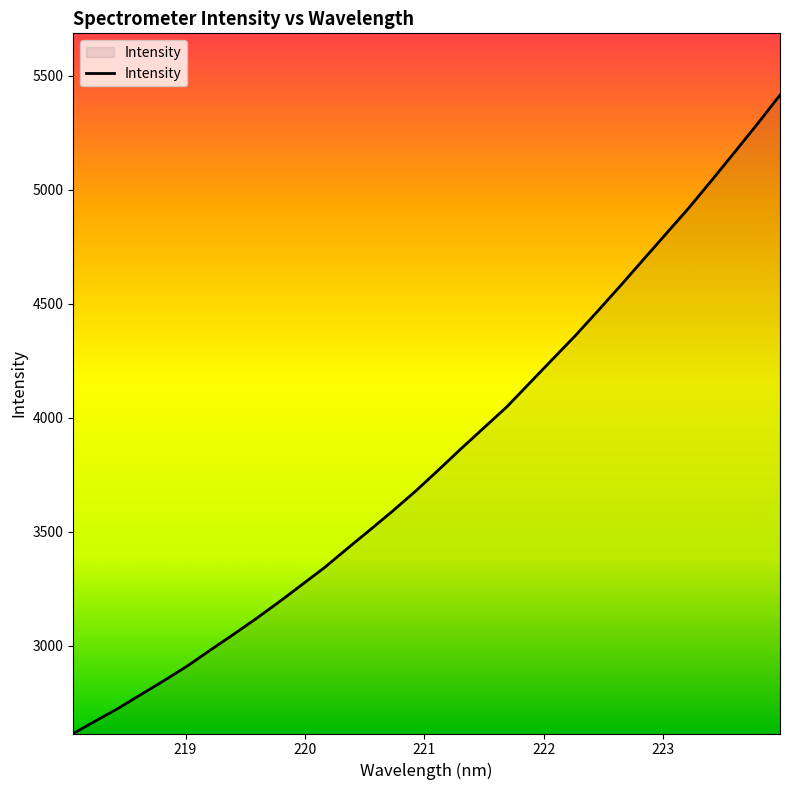

How many categories are shown in the chart?

32